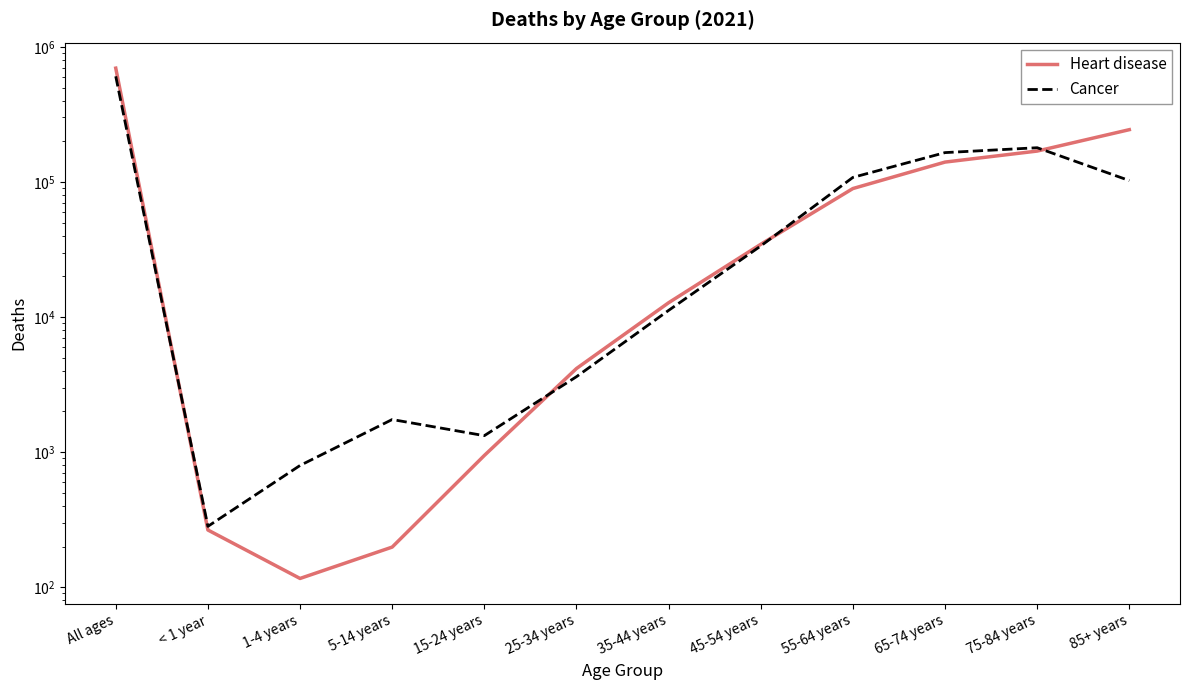

What is the total value across all series at 85+ years?

346092